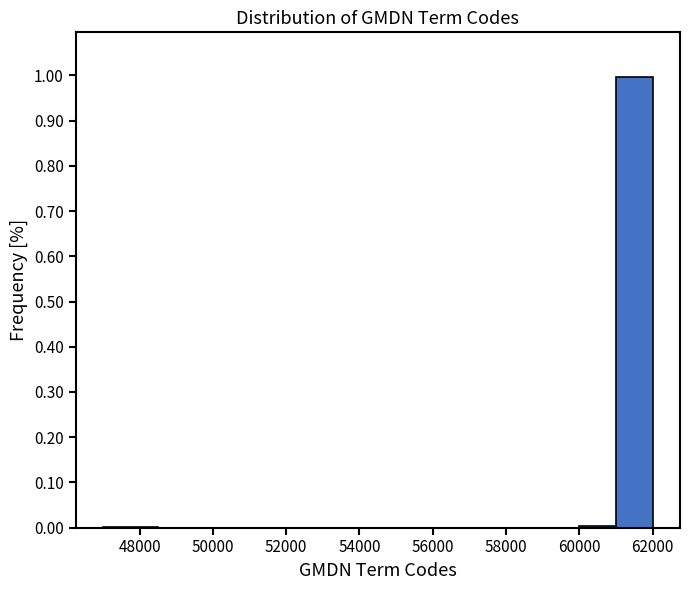

Reading left to right, transcribe this chart: for each bar, give the range it covers on the x-axis and its height. Neither the bar edges nor the heights are printed on the chart, so give them approximately, as read against the axes.

47000 to 48500: under 0.01
48500 to 60000: 0
60000 to 61000: under 0.01
61000 to 62000: 1